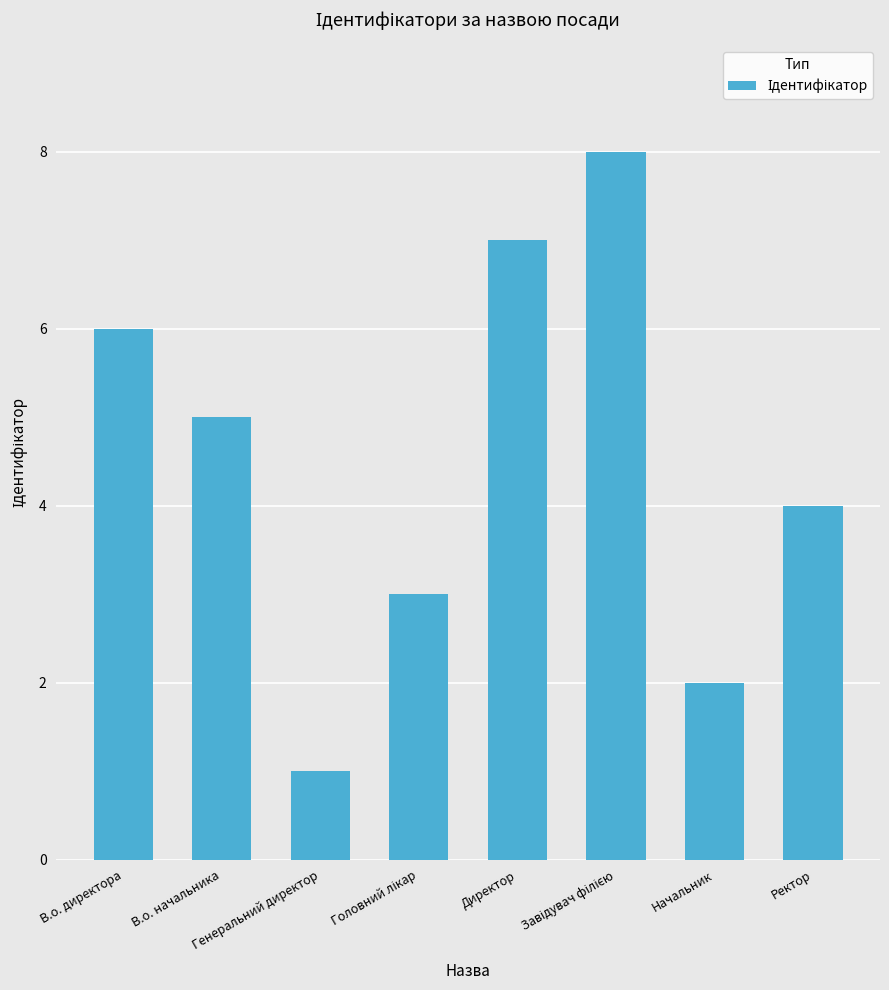

What is the maximum value shown in the chart?

8